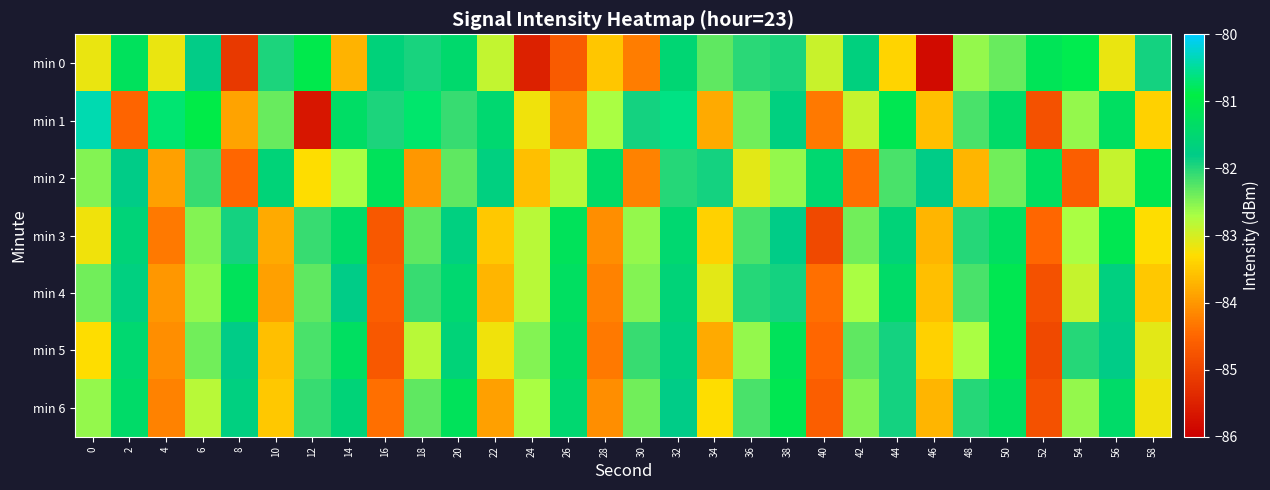

What is the difference between the highest and lowest values at 30?

2.4